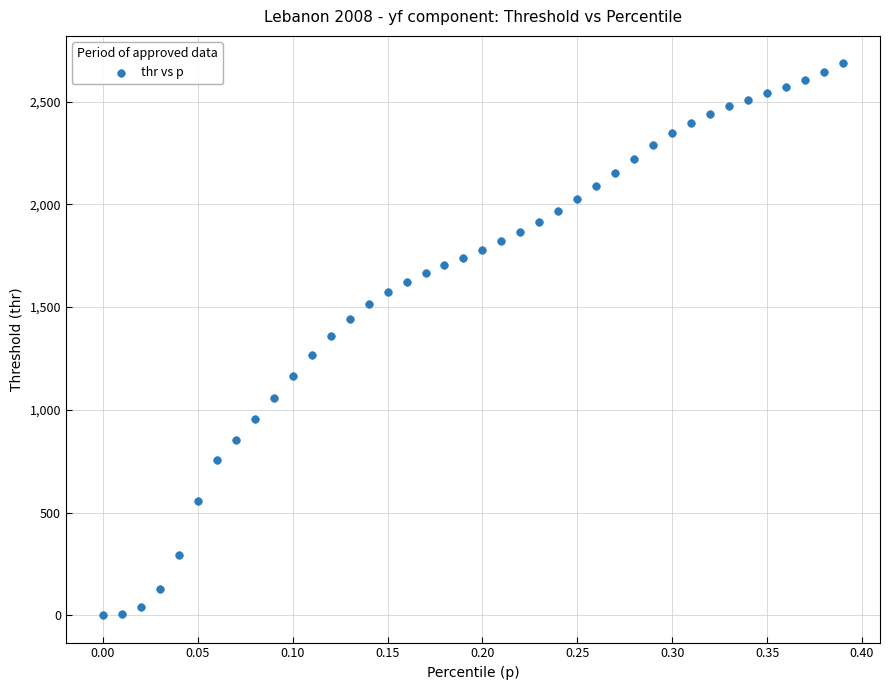

What is the range of X values (max minus min)?

0.4